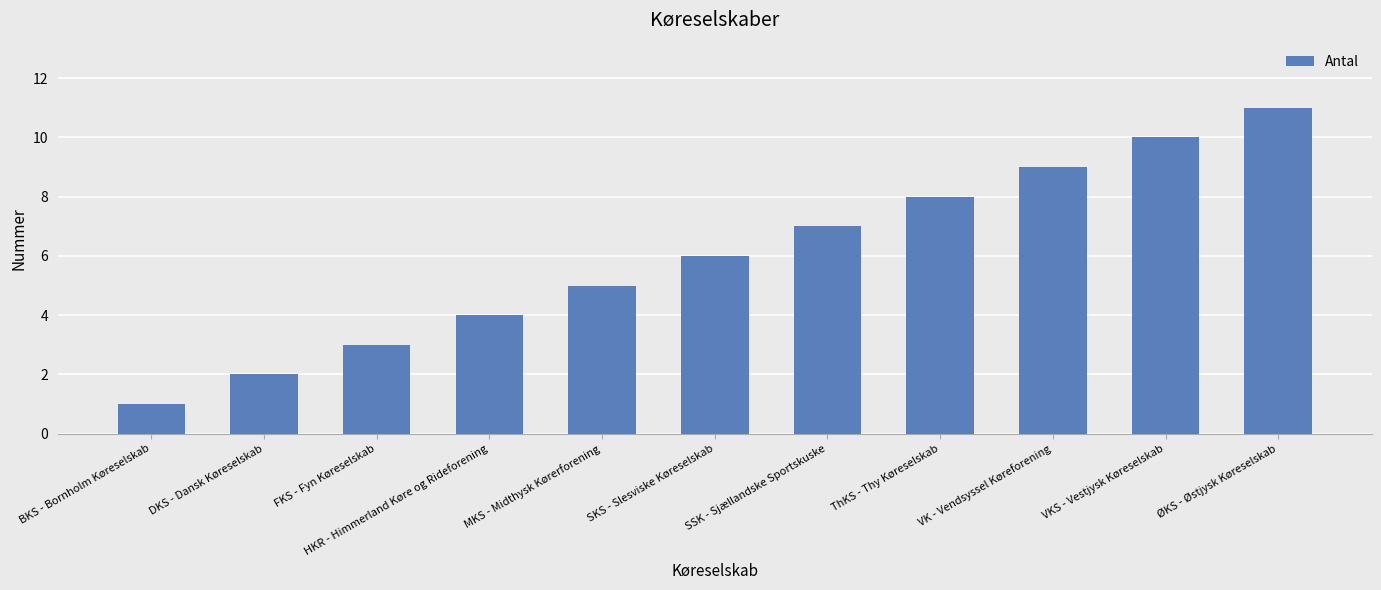

How many series are shown in this chart?

1